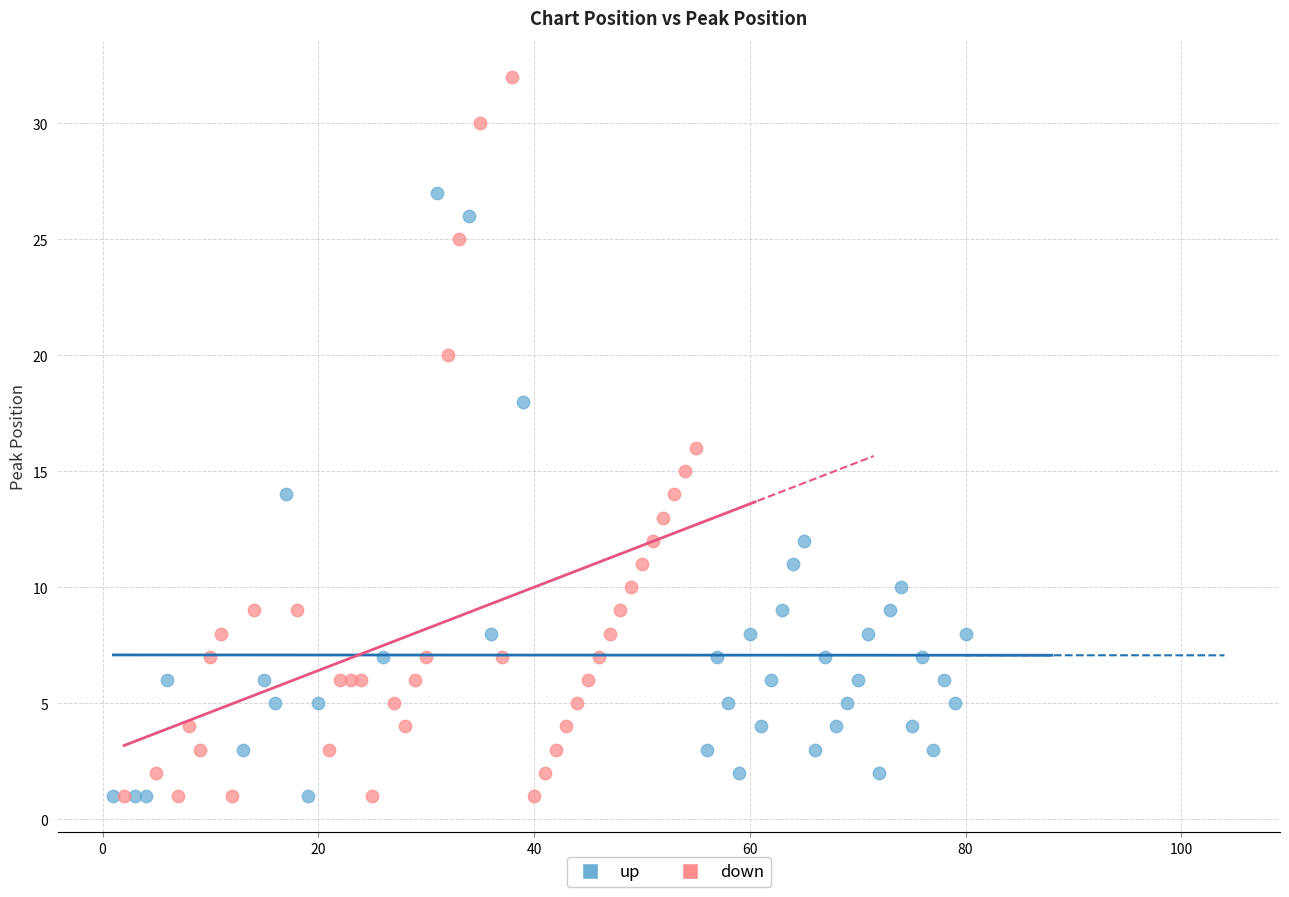

Which series has the widest spread of Y values?

down